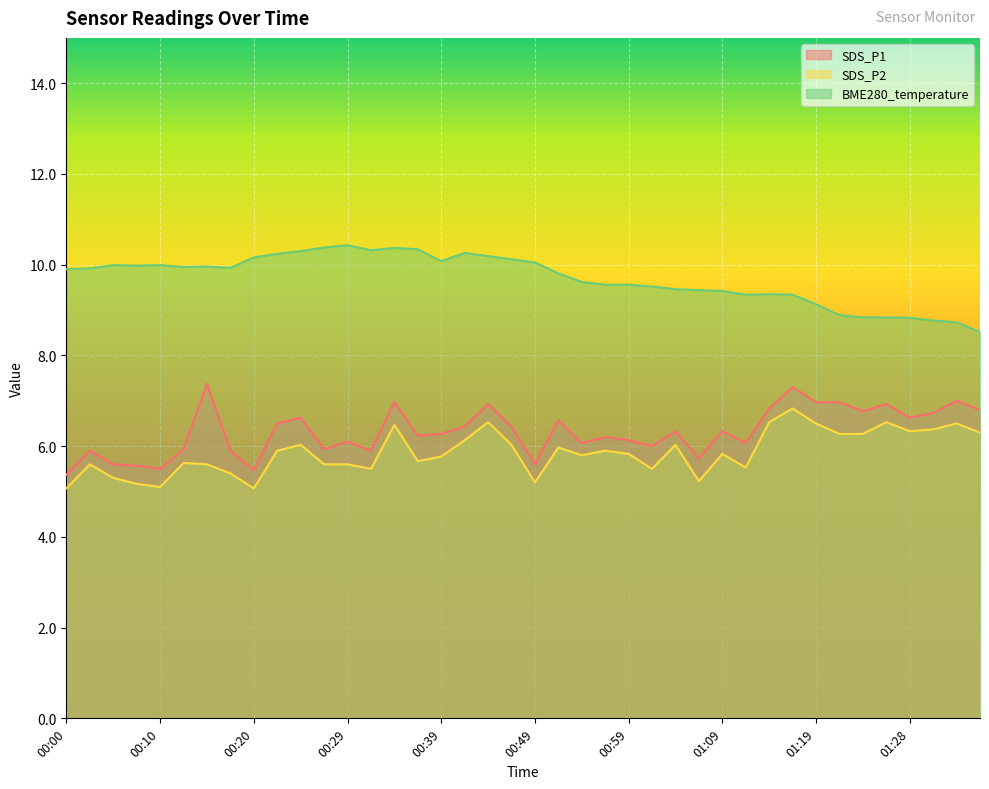

True or false: BME280_temperature and SDS_P2 cross at least once.

False